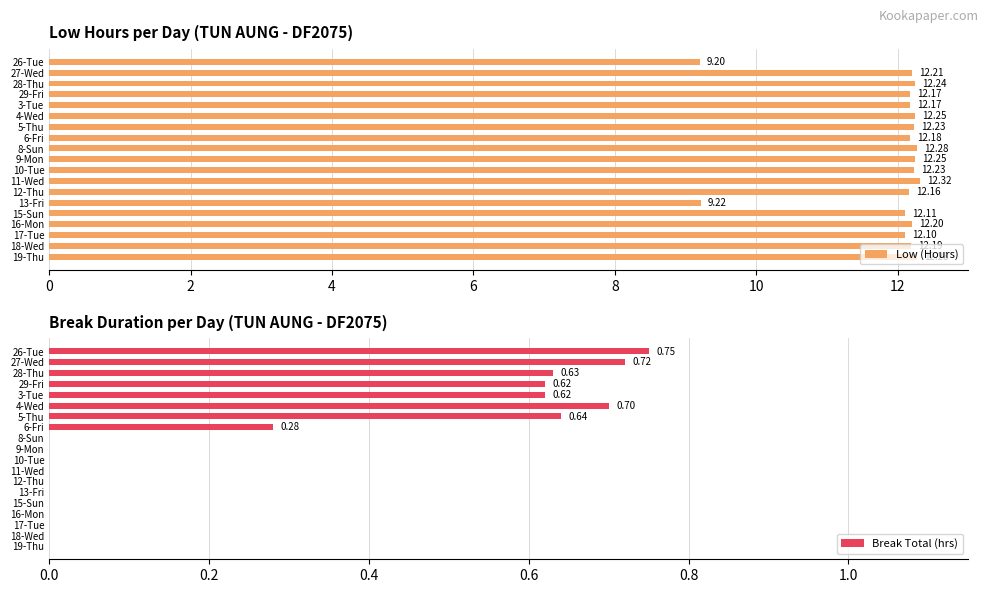

Does the chart contain stacked bars?

No